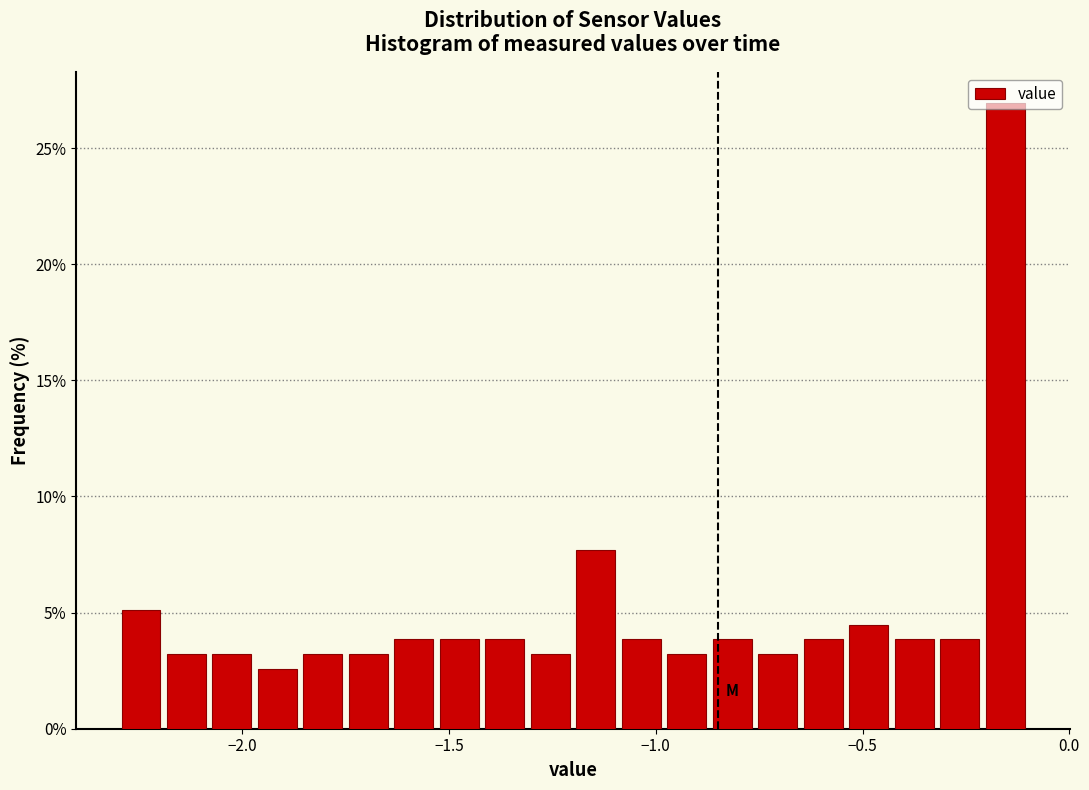

Around what value on the x-axis is the tallest bar? Give the approximate position of its centre, as read against the axis.

-0.15